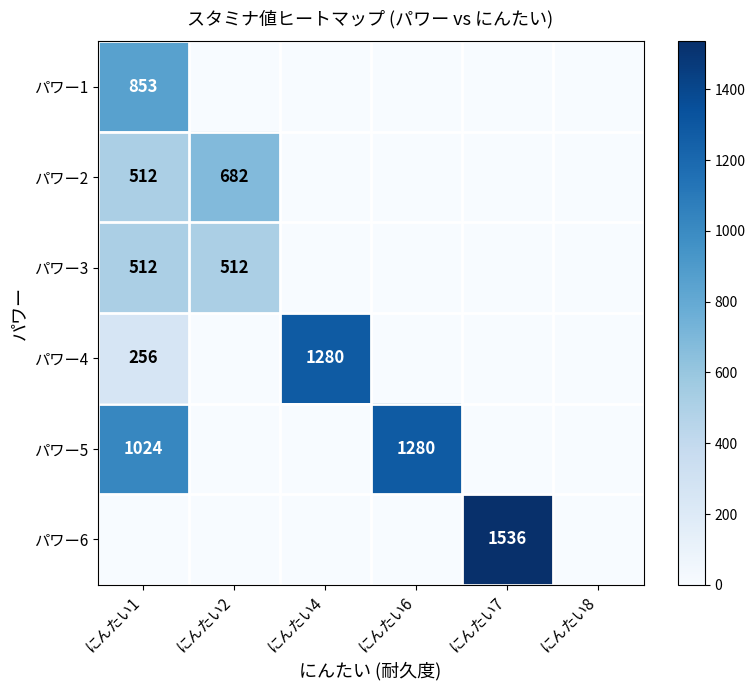

The パワー5 series shows 407 at にんたい6. True or false?

False